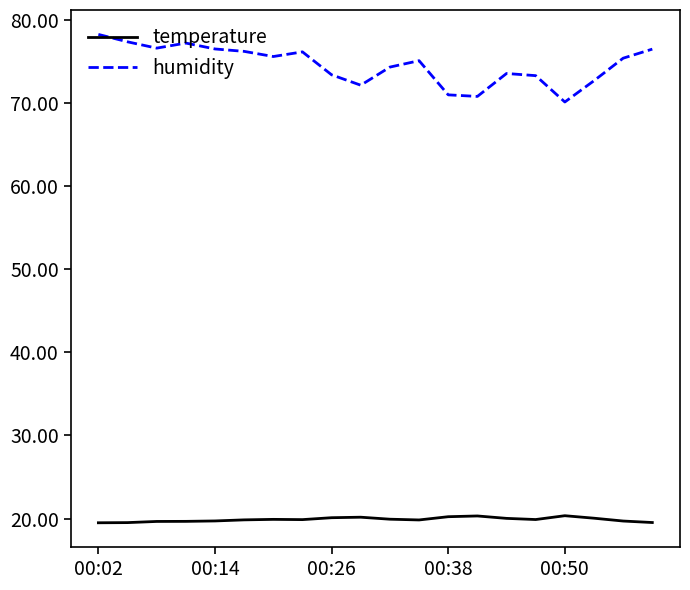

Which series has the widest spread of values?

humidity